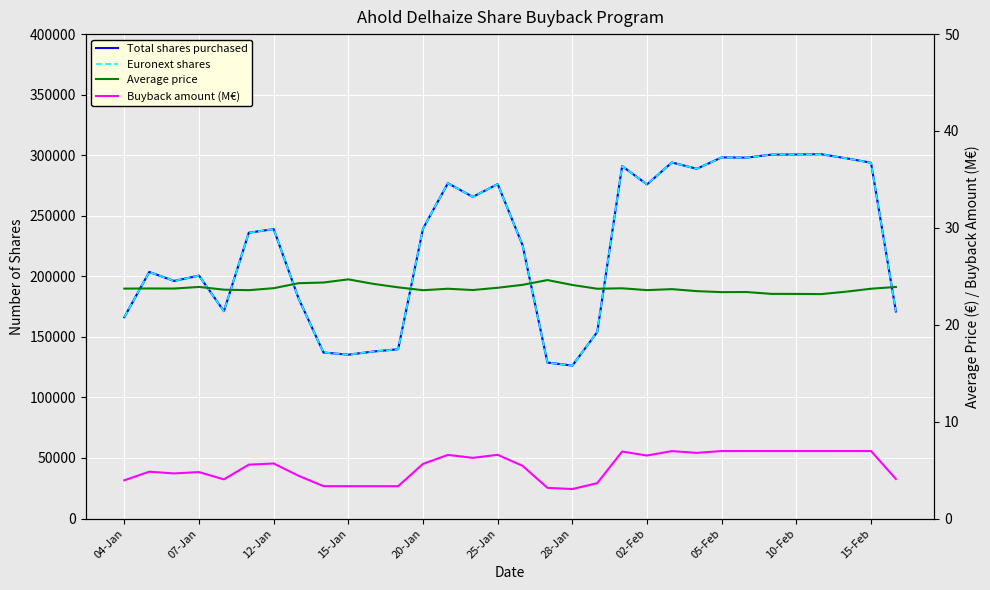

How many distinct data groups are displayed?

4